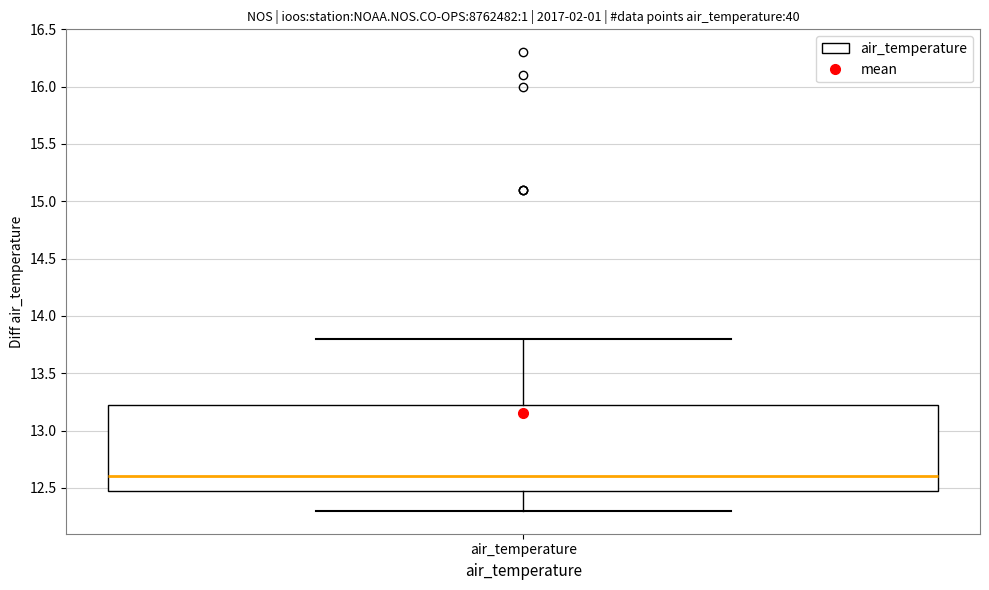

Read this box plot against the y-axis: the position of the median line, the range covered by the box, and the ends of both whiskers. The values are not printed on the chart, so give them approximately, as read against the axis.

median 12.60, box 12.50 to 13.25, whiskers 12.30 to 13.80